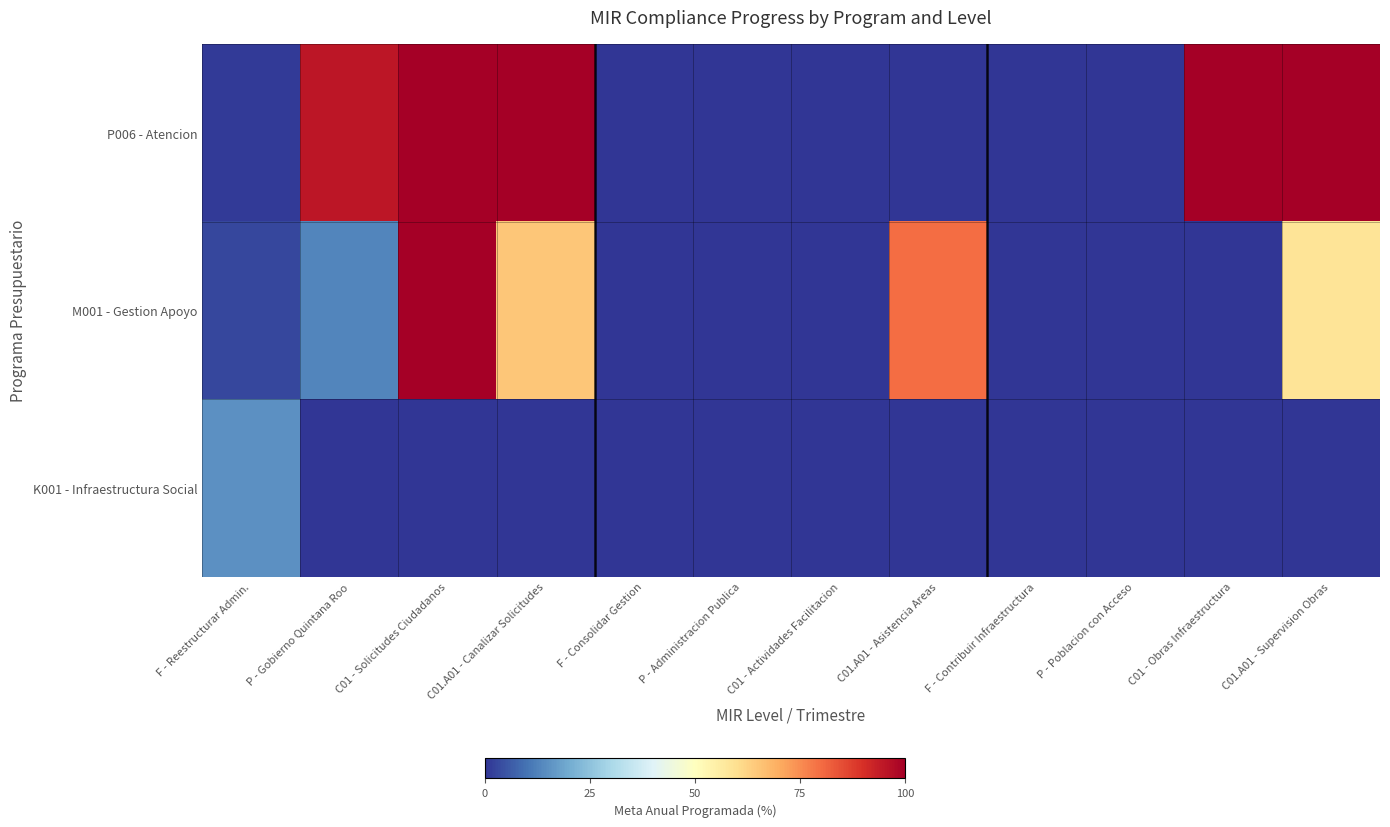

Which series has the largest range (max minus min)?

P006 - Atencion